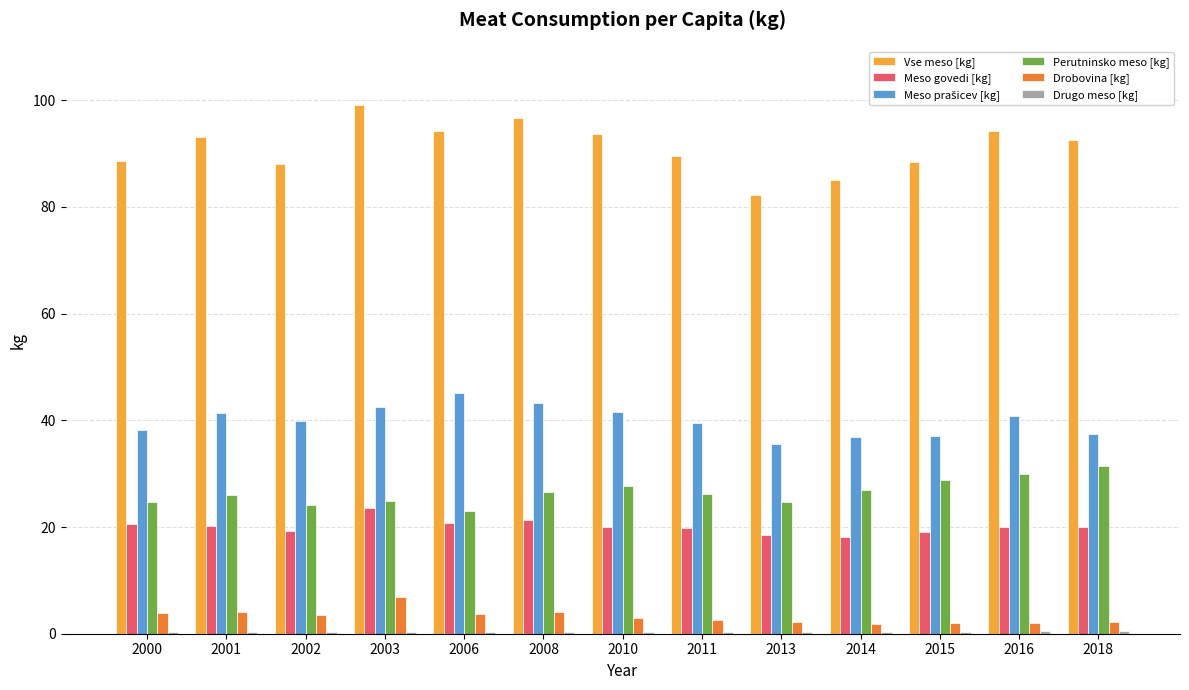

What is the sum of all Drobovina [kg] values?

41.8